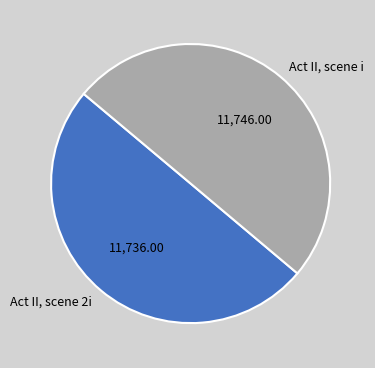

How many segments does this pie chart have?

2